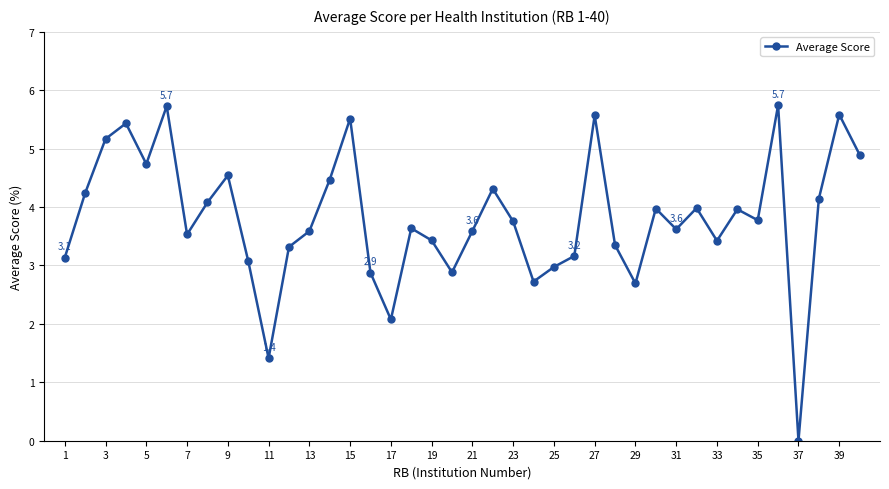

How many interior local peaks (higher than both neighbors) does the data have?

12